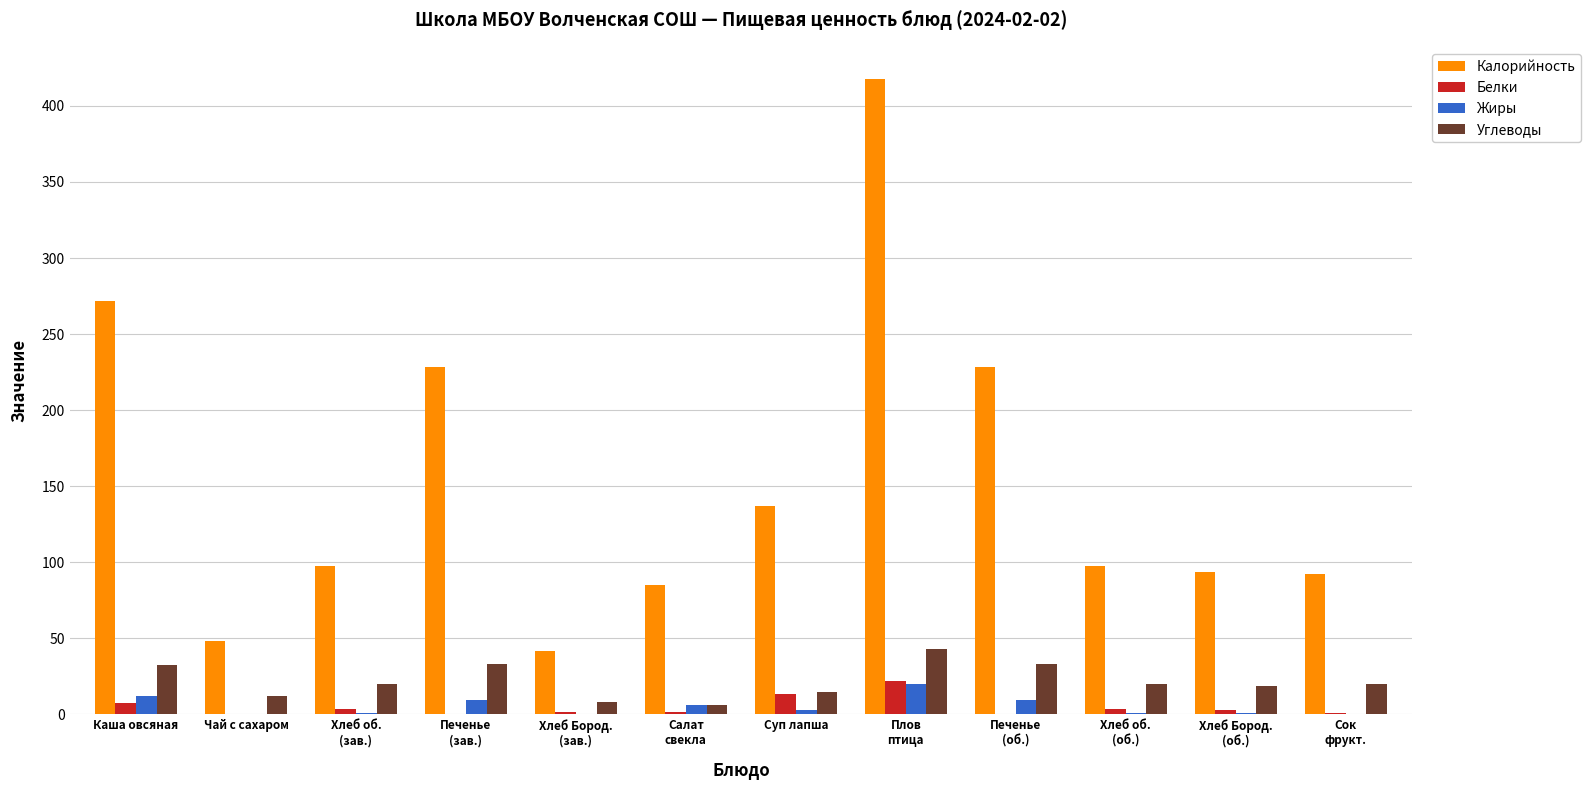

Is it true that Калорийность equals 41.6 at Хлеб Бород.
(зав.)?

True